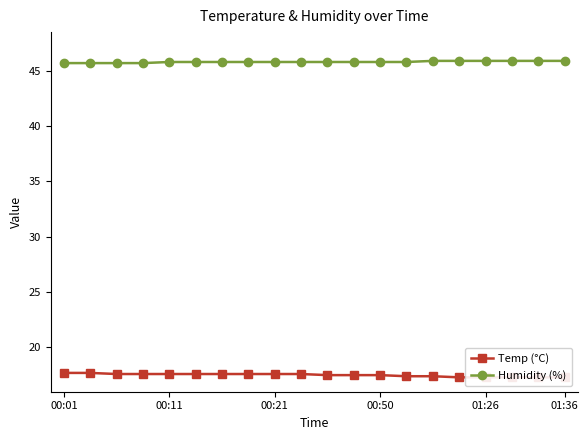

Reading right to left, what are all the values shown in this chart?

Temp (°C): 17.3	17.3	17.3	17.3	17.3	17.4	17.4	17.5	17.5	17.5	17.6	17.6	17.6	17.6	17.6	17.6	17.6	17.6	17.7	17.7
Humidity (%): 45.9	45.9	45.9	45.9	45.9	45.9	45.8	45.8	45.8	45.8	45.8	45.8	45.8	45.8	45.8	45.8	45.7	45.7	45.7	45.7